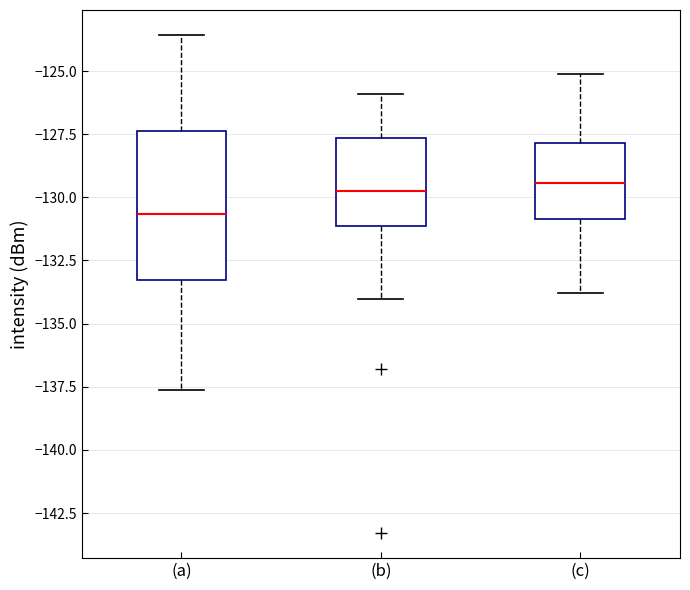

Reading left to right, read every box against the y-axis: the position of its median line, the range the box covers, and the ends of its whiskers. The values are not printed on the chart, so give them approximately, as read against the axis.

(a): median -130.5, box -133.5 to -127.5, whiskers -137.5 to -123.5
(b): median -129.5, box -131.0 to -127.5, whiskers -134.0 to -126.0
(c): median -129.5, box -131.0 to -128.0, whiskers -134.0 to -125.0